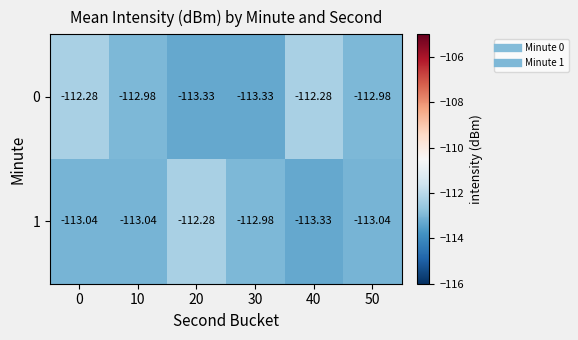

Which series changed the most between 20 and 50?

1